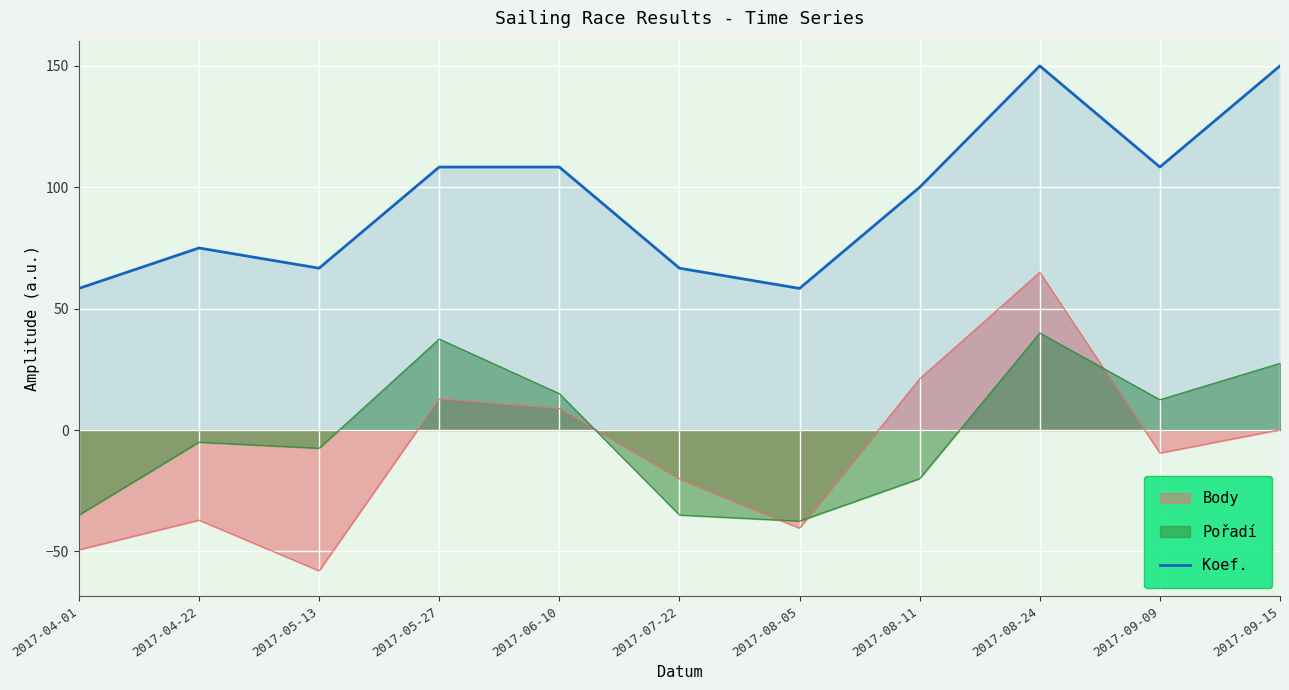

The chart shows a value of 59.1 at 2017-08-11. True or false?

False